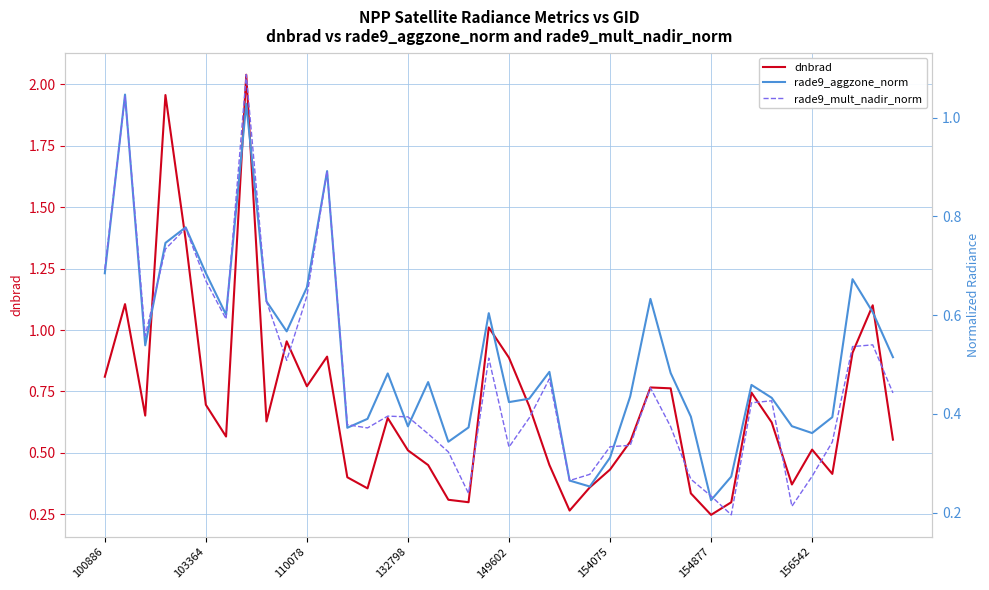

Is this an area chart (filled region under the line)?

No